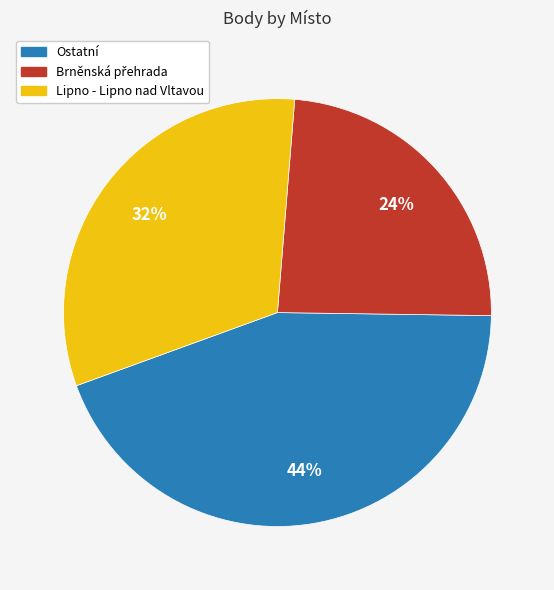

Does any single category account for the majority?

No